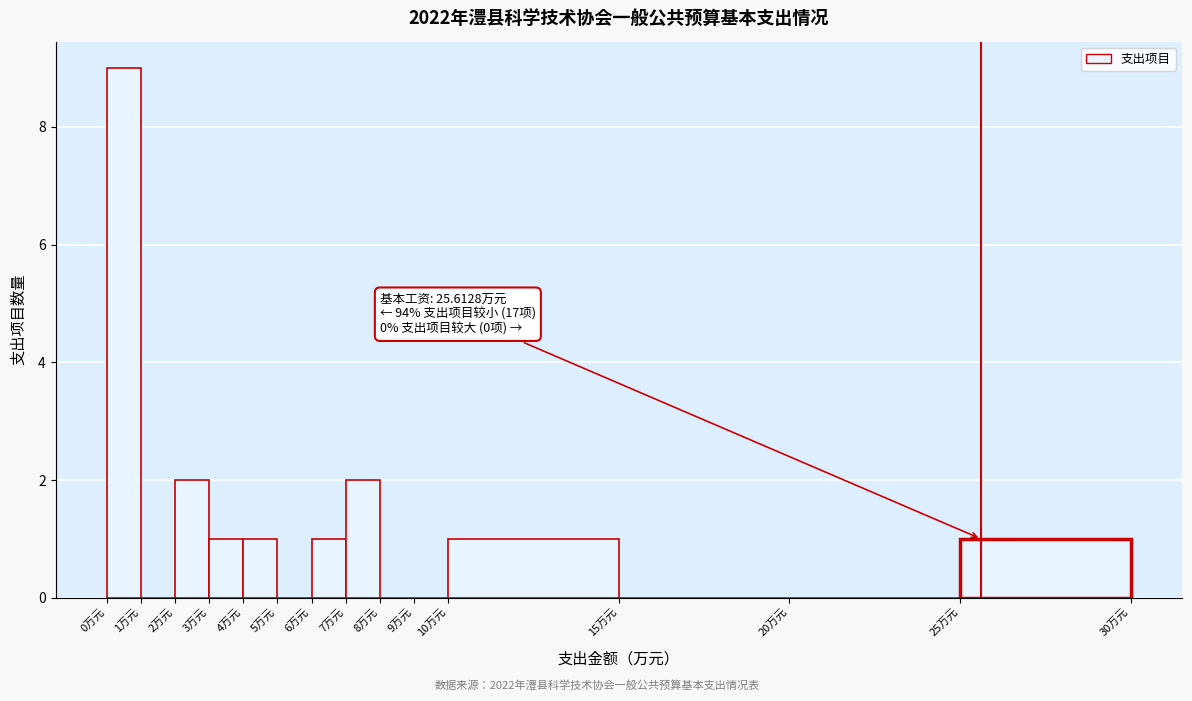

Which range on the x-axis has the tallest bar?

0 to 1